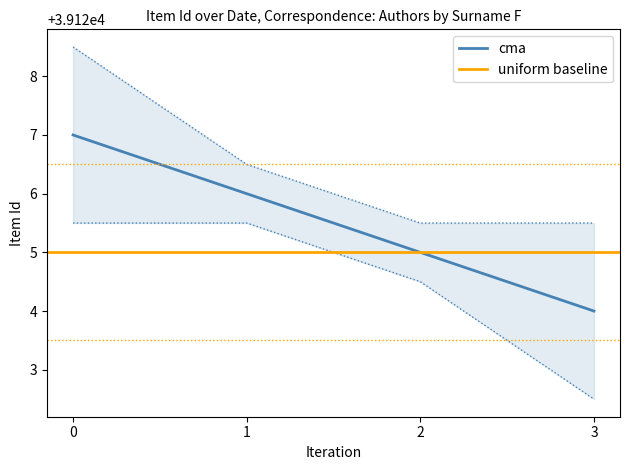

What is the difference between the maximum and second lowest values?

2